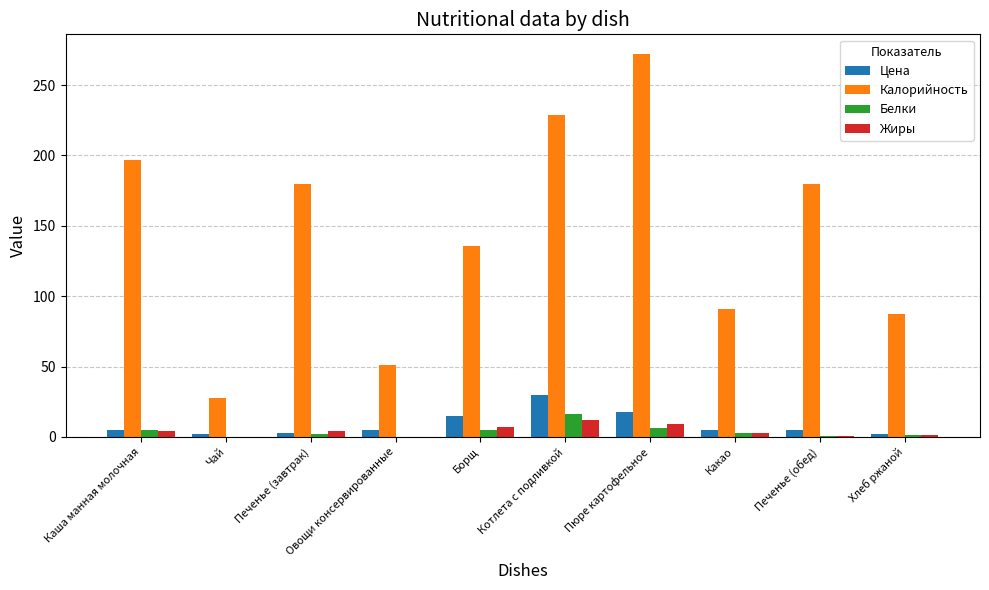

What is the total value across all series at Котлета с подливкой?

286.8